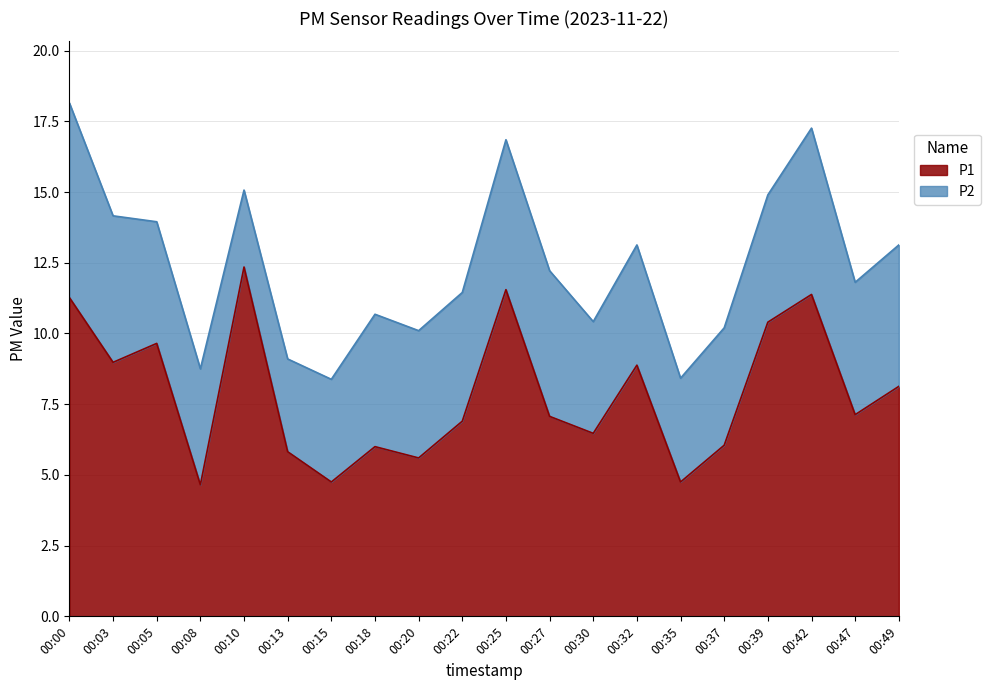

How many points are higher than both their immediate neighbors (excluding endpoints)?

6